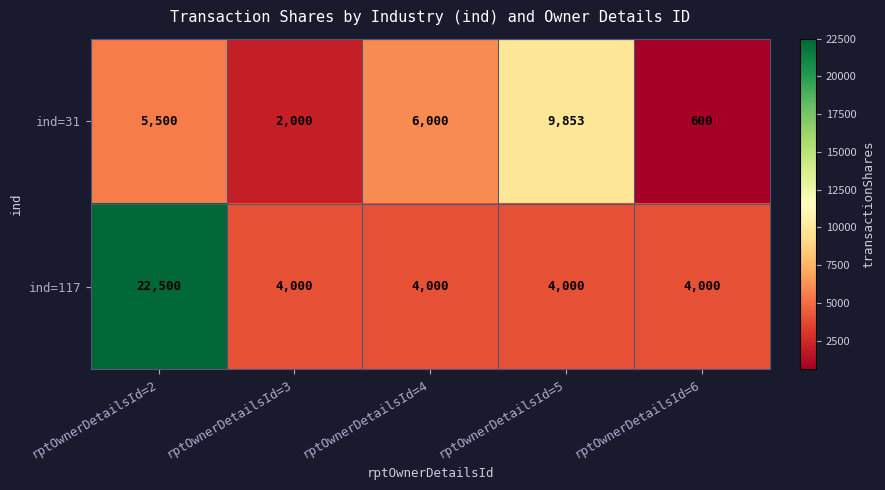

Read the ind=31 value at rptOwnerDetailsId=2.

5500